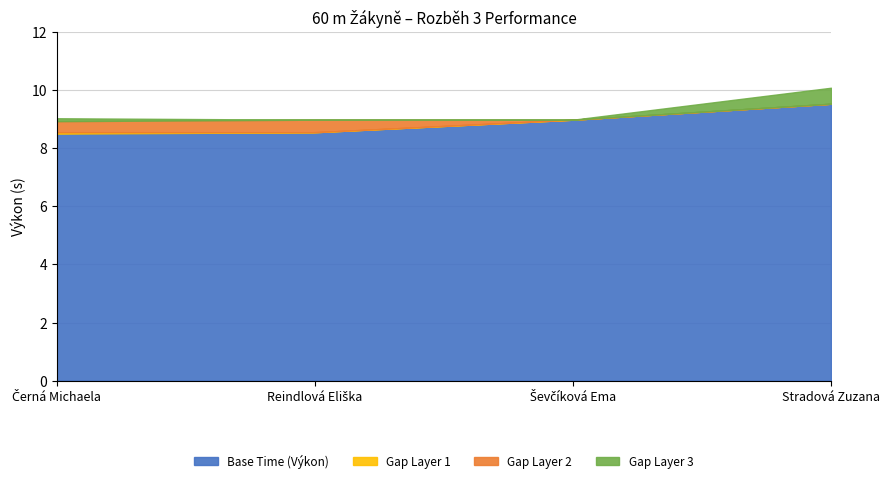

What position from the left is Ševčíková Ema?

3